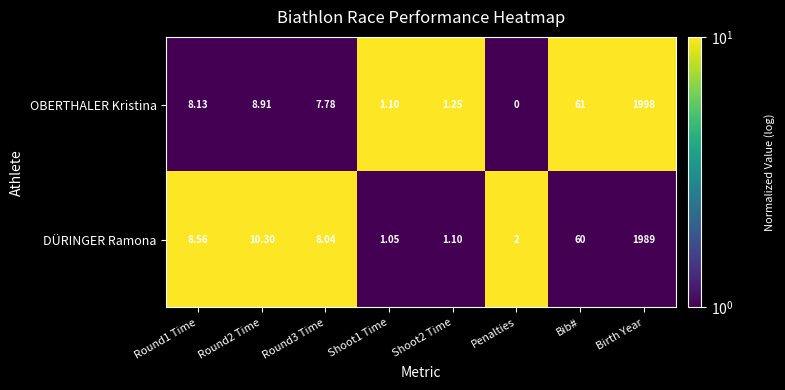

At which label does OBERTHALER Kristina reach its minimum?

Penalties